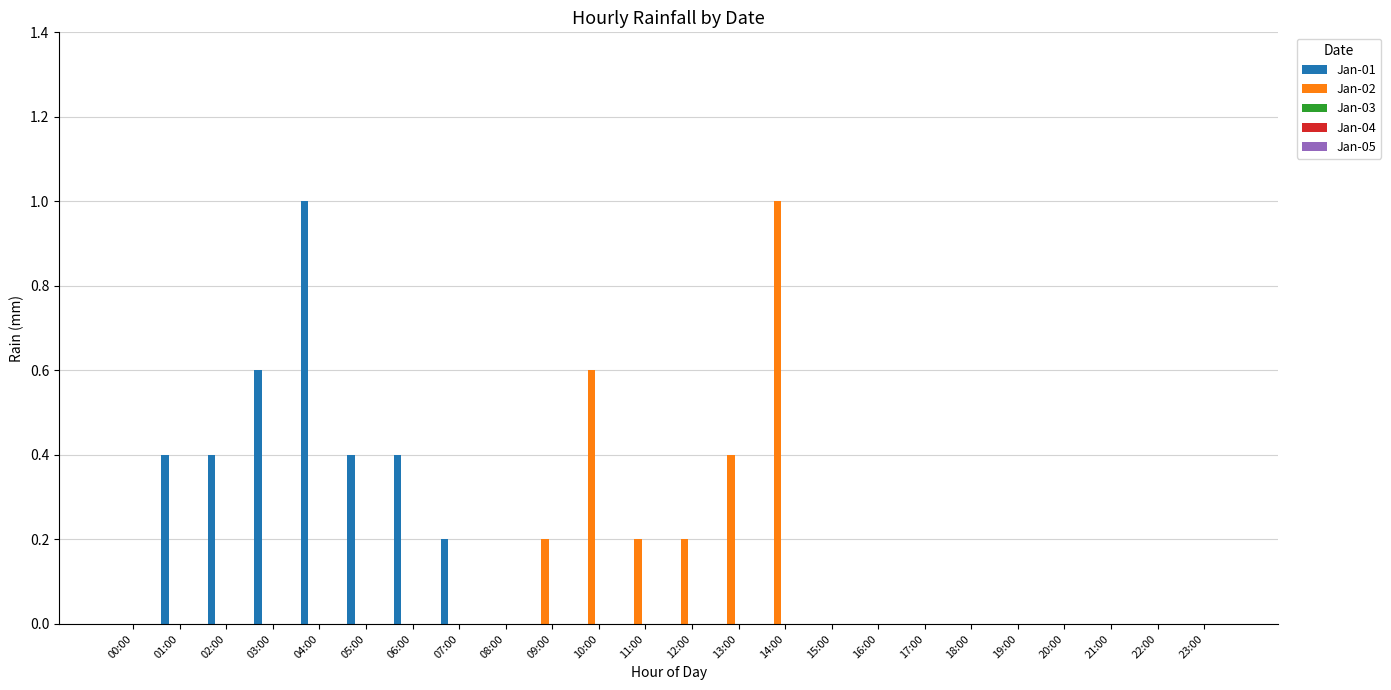

Which series has the largest total across all categories?

Jan-01